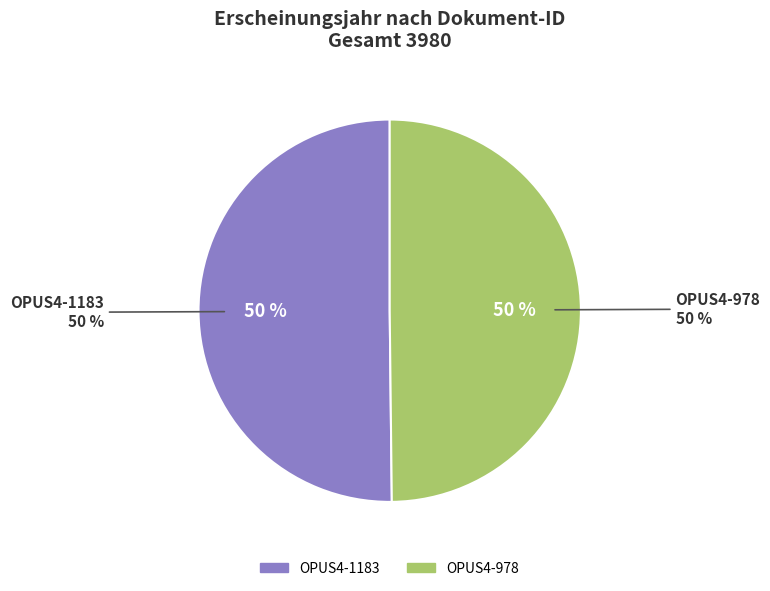

What is the ratio of the value at OPUS4-978 to the value at OPUS4-1183?

1.0